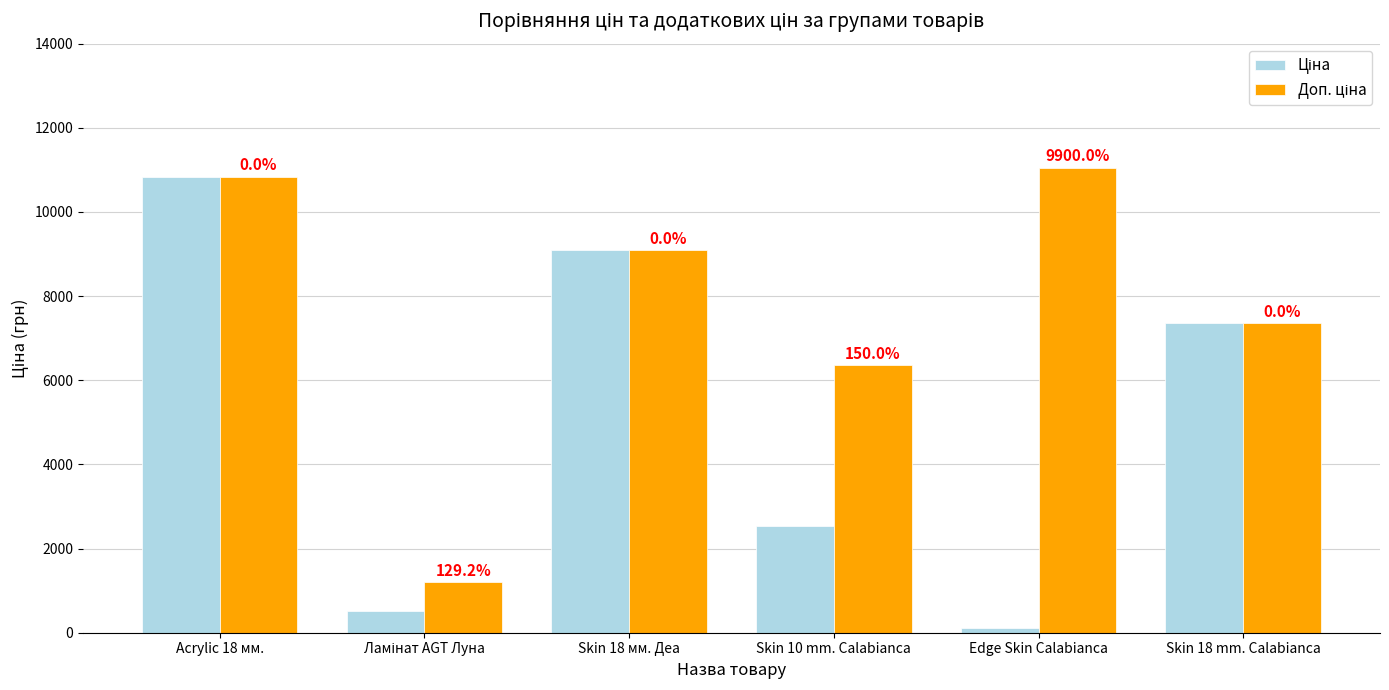

Reading left to right, extract all data points from this chart.

Ціна: Acrylic 18 мм.=10840.1	Ламінат AGT Луна=522.2	Skin 18 мм. Деа=9092.0	Skin 10 mm. Calabianca=2545.8	Edge Skin Calabianca=110.5	Skin 18 mm. Calabianca=7360.2
Доп. ціна: Acrylic 18 мм.=10840.1	Ламінат AGT Луна=1197.0	Skin 18 мм. Деа=9092.0	Skin 10 mm. Calabianca=6364.4	Edge Skin Calabianca=11055.0	Skin 18 mm. Calabianca=7360.2